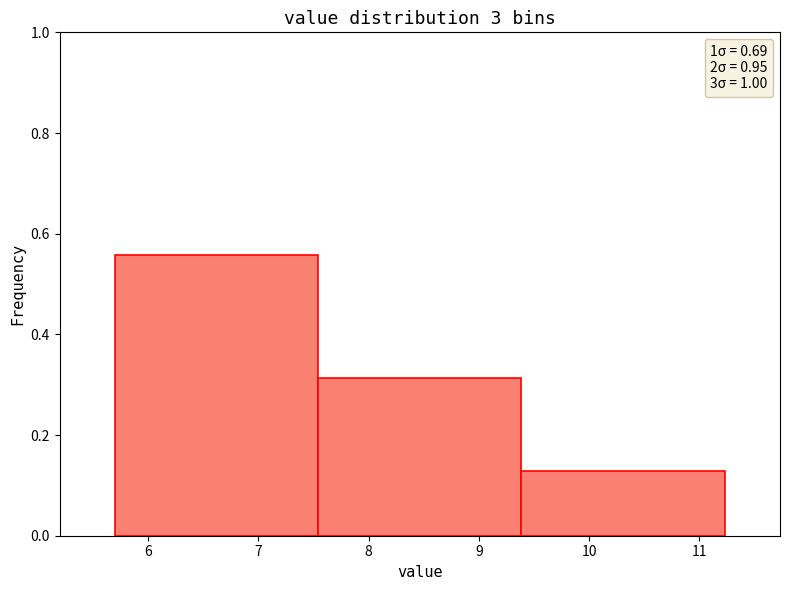

What is the height of the bar covering 5.7 to 7.5 on the x-axis? Neither the bar edges nor the heights are printed on the chart, so give them approximately, as read against the axes.

0.56